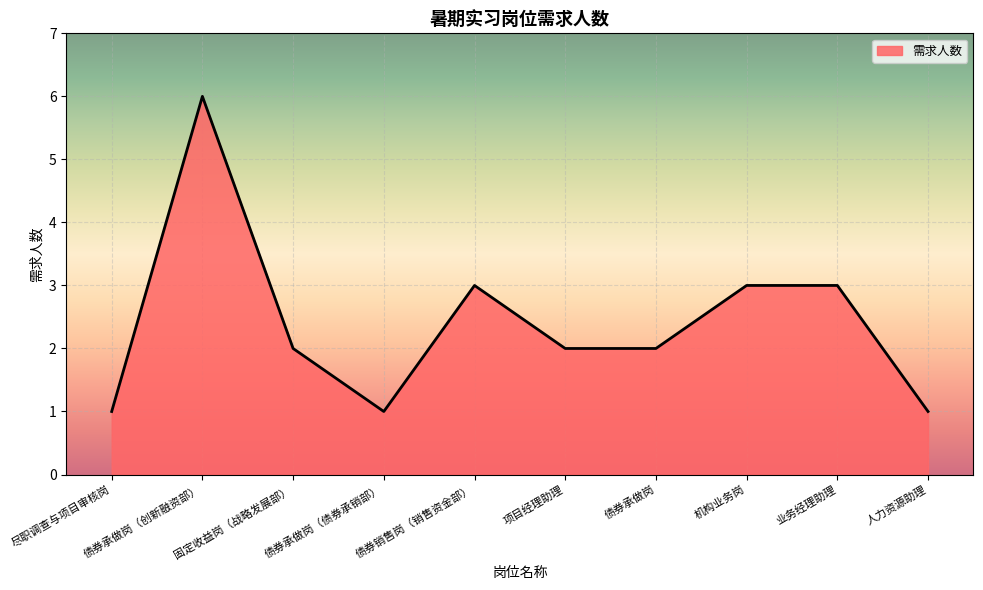

What is the change in value from 固定收益岗（战略发展部） to 债券销售岗（销售资金部）?

+1